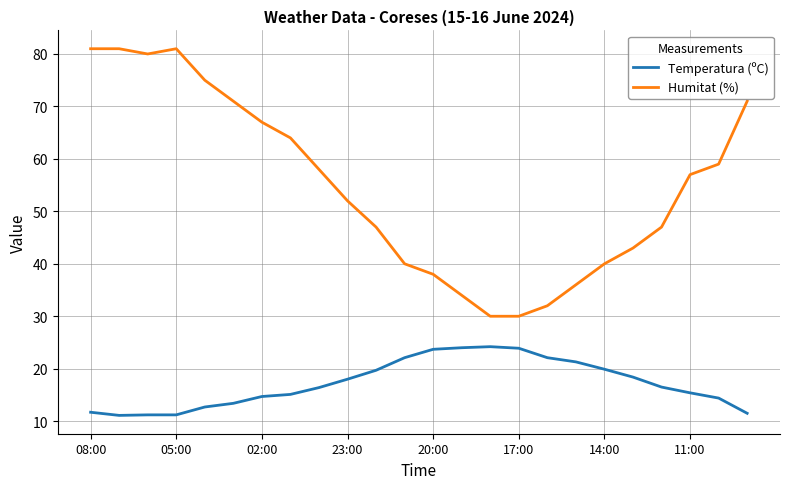

List the series in order of their peak value, lowest first.

Temperatura (ºC), Humitat (%)